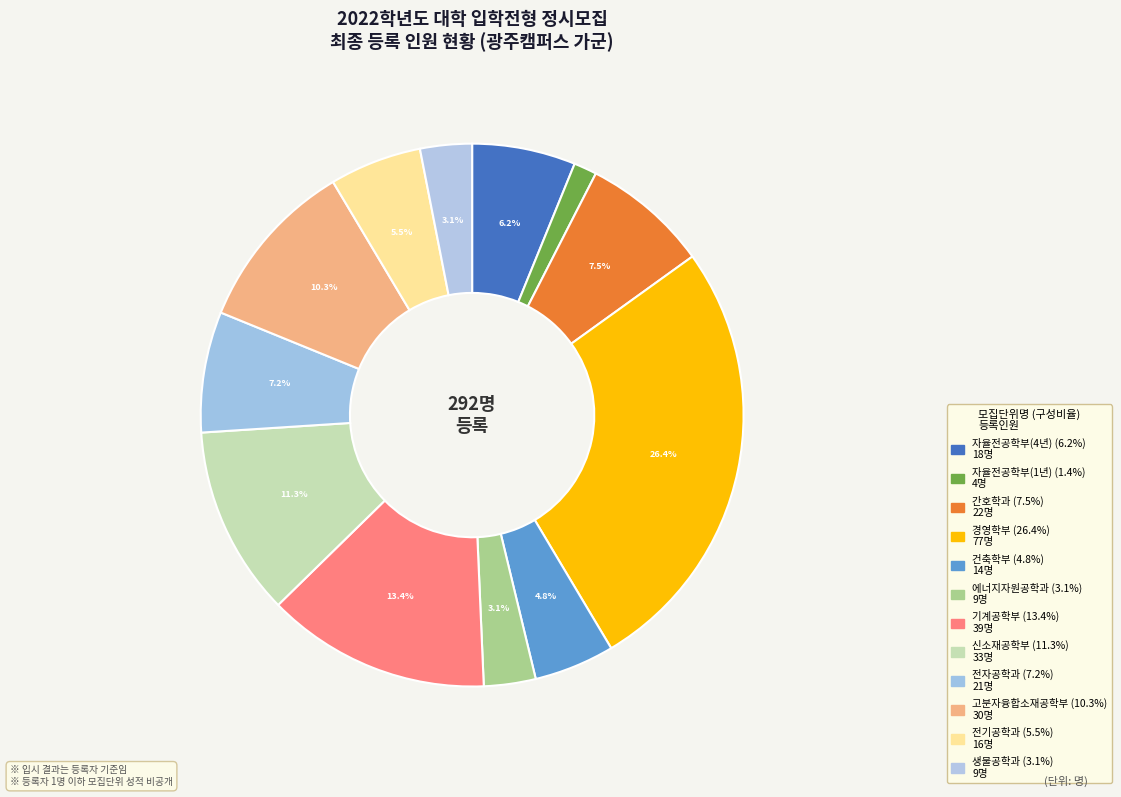

Rank the categories by value from lowest to highest.

자율전공학부(1년), 에너지자원공학과, 생물공학과, 건축학부, 전기공학과, 자율전공학부(4년), 전자공학과, 간호학과, 고분자융합소재공학부, 신소재공학부, 기계공학부, 경영학부